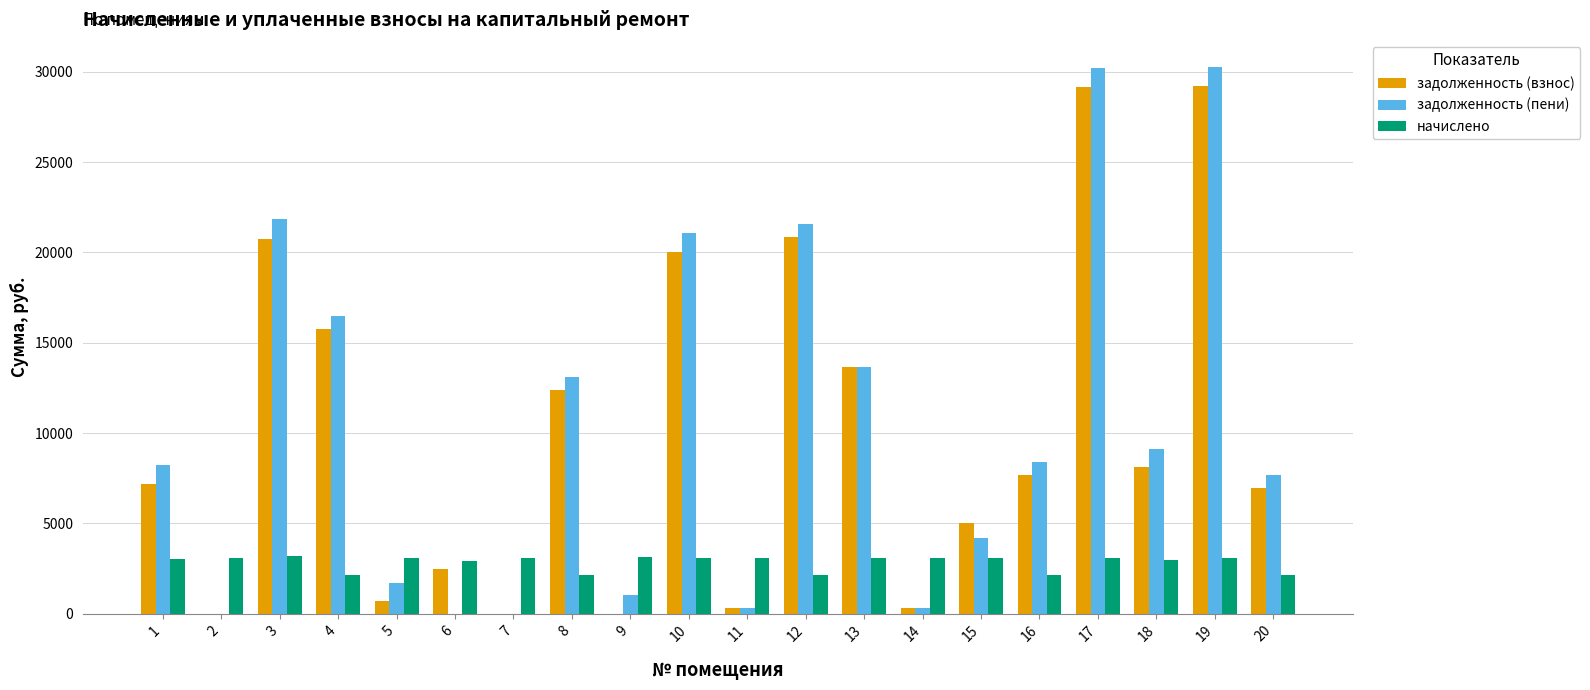

Is the value of задолженность (пени) at 20 greater than the value of задолженность (взнос) at 11?

Yes